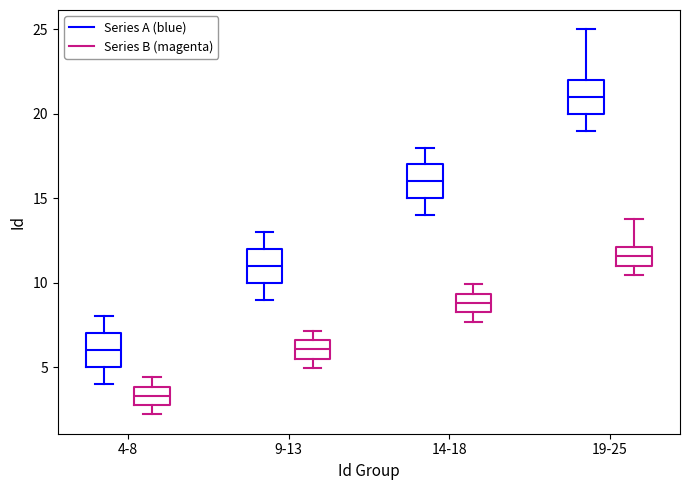

Which box's median line is the highest?

19-25 (Series A (blue))